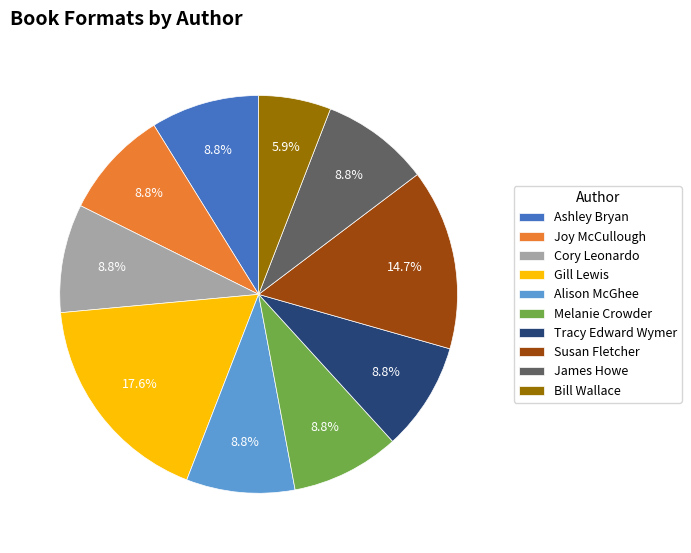

Approximately how many times larger is the value at Ashley Bryan compared to James Howe?

1.0